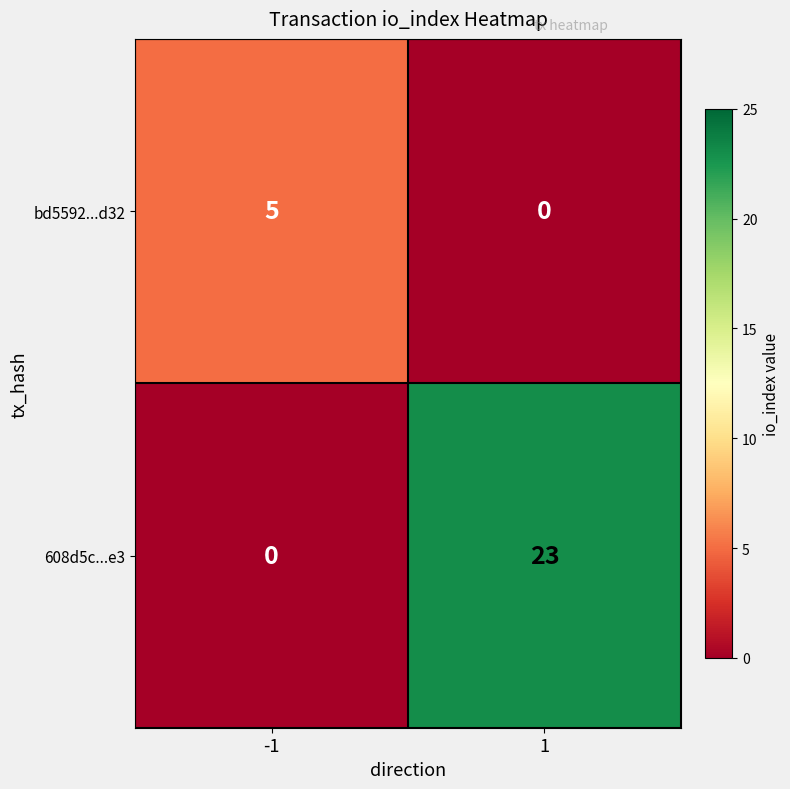

Between -1 and 1, which series saw the biggest shift?

608d5c...e3